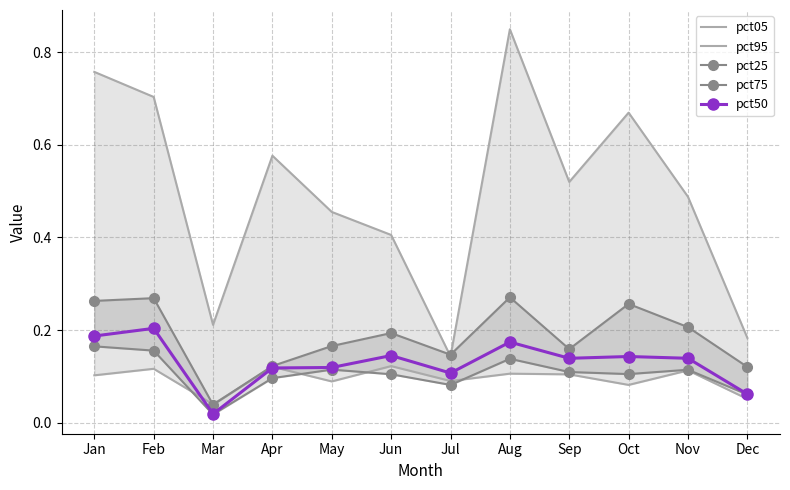

What is the highest value of the pct05 series?

0.1